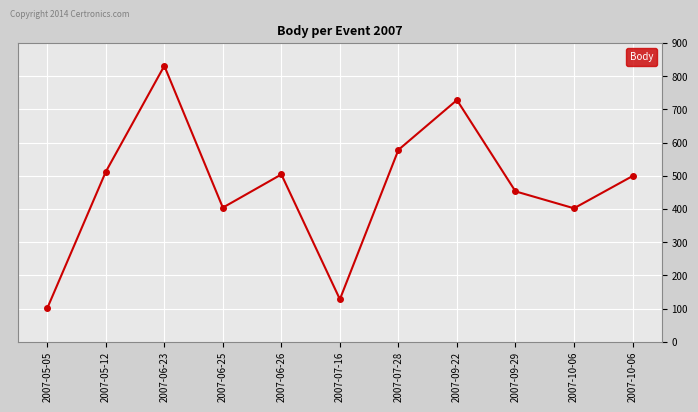

Count the number of data series in this chart.

1